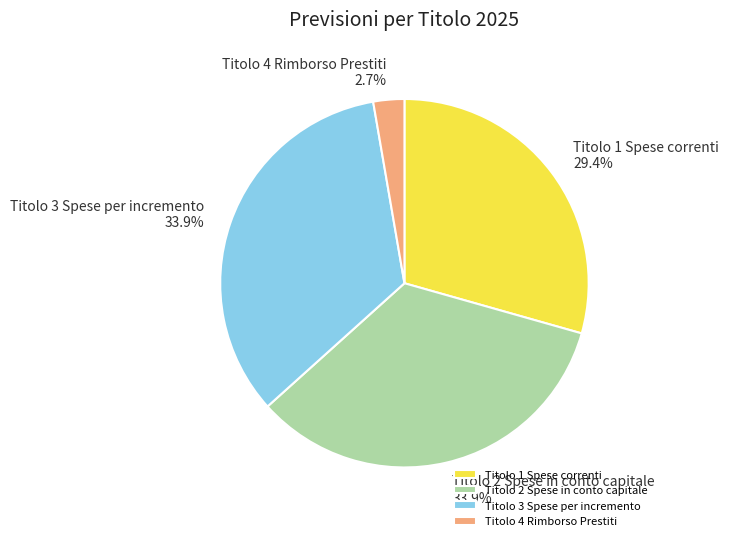

To the nearest percent, what is the difference between the largest and smallest slice percentages?

31%